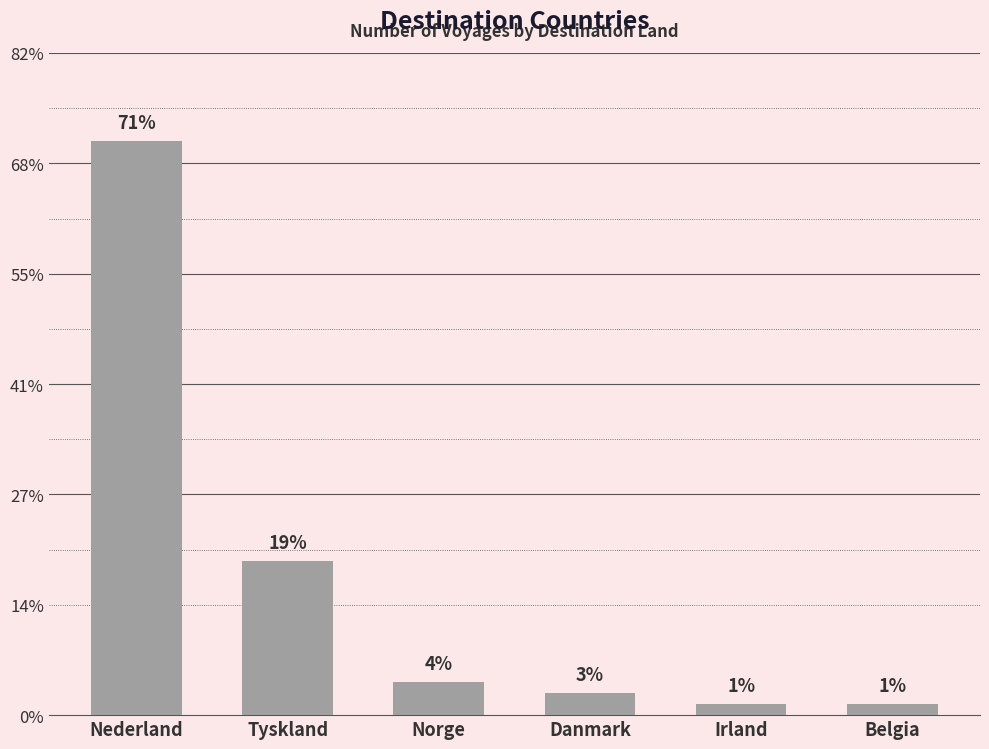

Reading right to left, list all the values displayed in this chart.

Belgia=1	Irland=1	Danmark=2	Norge=3	Tyskland=14	Nederland=52